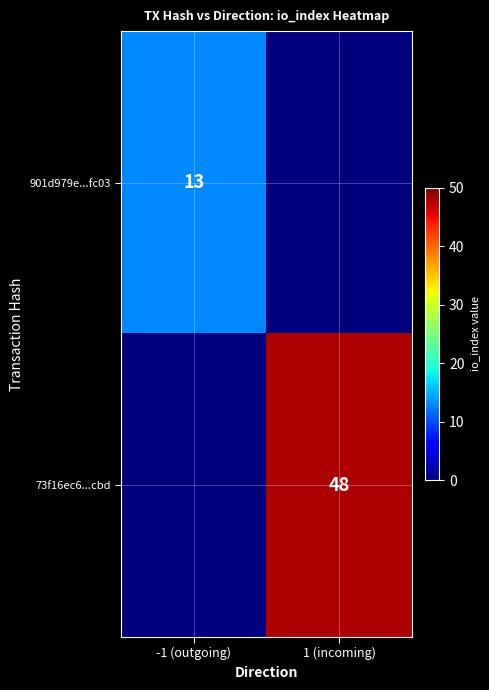

The value of 73f16ec6...cbd at 1 (incoming) is 48. True or false?

True